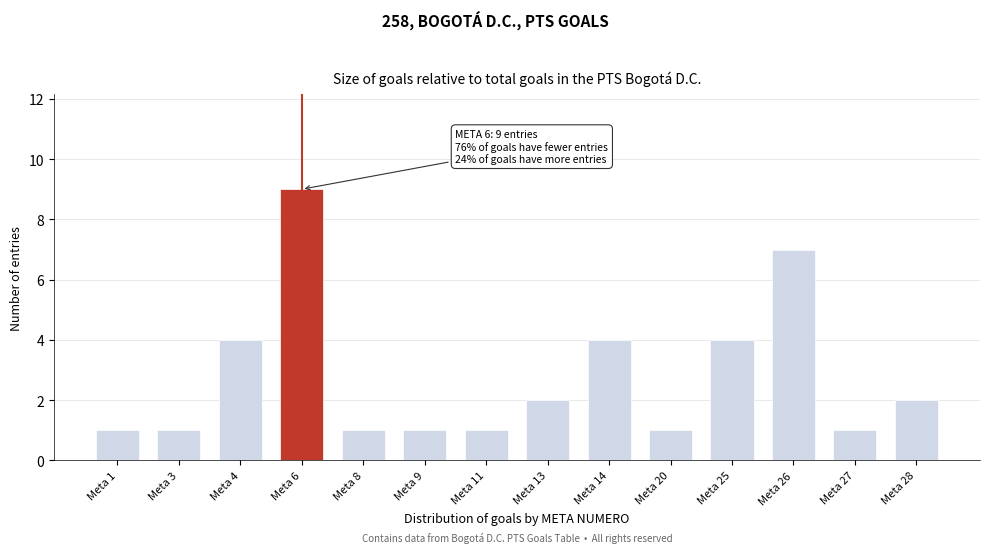

Reading left to right, what are all the values shown in this chart?

1	1	4	9	1	1	1	2	4	1	4	7	1	2